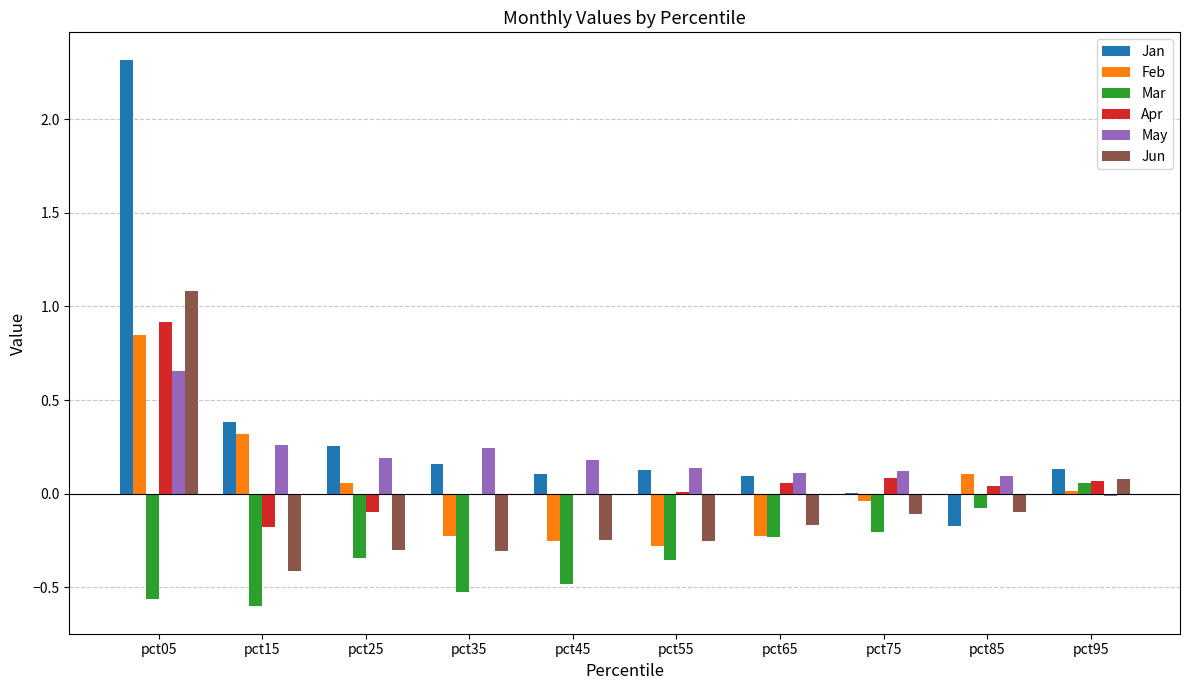

How many values in the Jun series exceed 0?

2